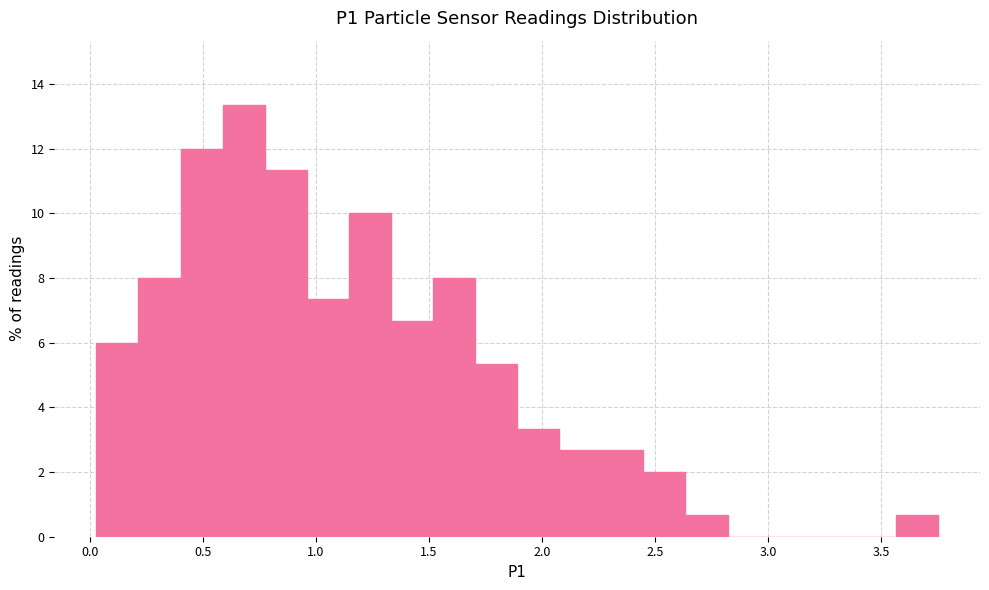

Around what value on the x-axis is the tallest bar? Give the approximate position of its centre, as read against the axis.

0.70